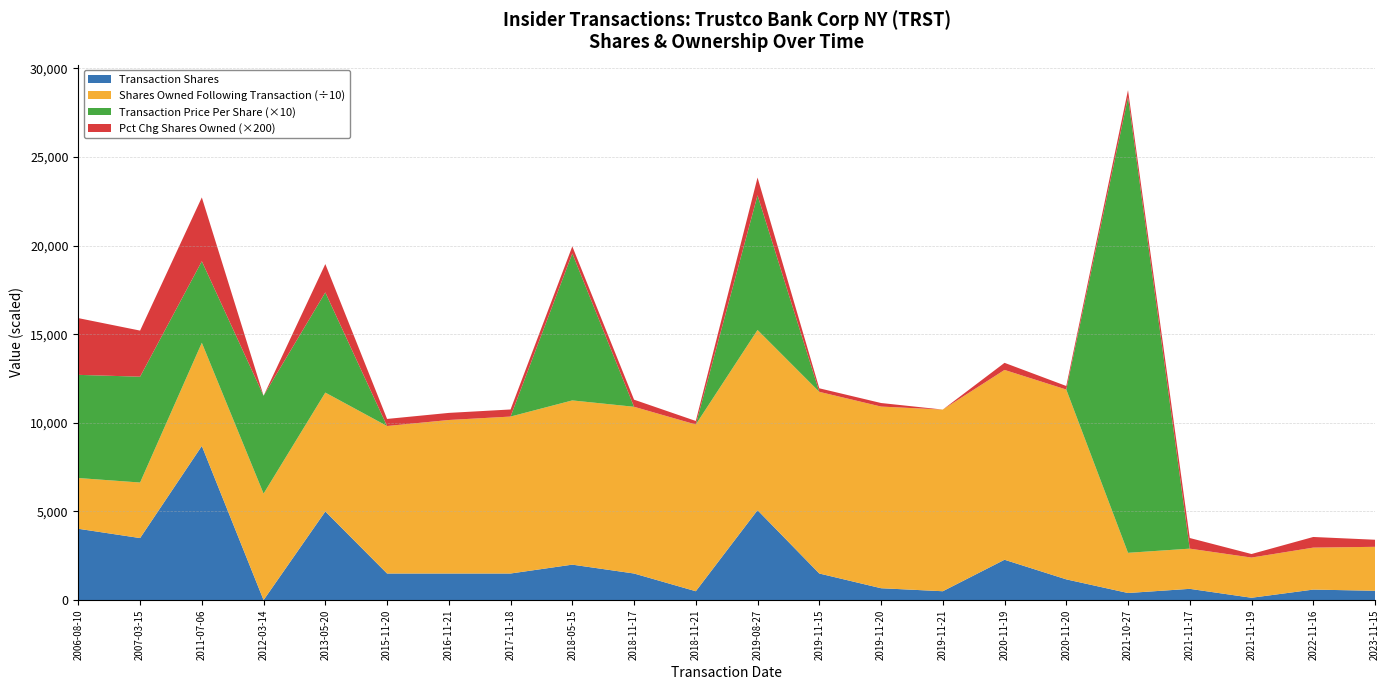

Reading left to right, transcribe all the data shown in this chart.

Transaction Shares: 2006-08-10=4023	2007-03-15=3499	2011-07-06=8695	2012-03-14=2	2013-05-20=5000	2015-11-20=1500	2016-11-21=1500	2017-11-18=1500	2018-05-15=2000	2018-11-17=1500	2018-11-21=500	2019-08-27=5072	2019-11-15=1500	2019-11-20=670	2019-11-21=500	2020-11-19=2276	2020-11-20=1170	2021-10-27=400	2021-11-17=635	2021-11-19=132	2022-11-16=593	2023-11-15=526
Shares Owned Following: 2006-08-10=28628	2007-03-15=31334	2011-07-06=58201	2012-03-14=60049	2013-05-20=67060	2015-11-20=83195	2016-11-21=86596	2017-11-18=88530	2018-05-15=92640	2018-11-17=94049	2018-11-21=94049	2019-08-27=101645	2019-11-15=102475	2019-11-20=102475	2019-11-21=102475	2020-11-19=107076	2020-11-20=107076	2021-10-27=22673	2021-11-17=22673	2021-11-19=22673	2022-11-16=23675	2023-11-15=24790
Transaction Price Per Share: 2006-08-10=582	2007-03-15=597	2011-07-06=460	2012-03-14=552	2013-05-20=565	2015-11-20=0	2016-11-21=0	2017-11-18=0	2018-05-15=829	2018-11-17=0	2018-11-21=0	2019-08-27=760	2019-11-15=0	2019-11-20=0	2019-11-21=0	2020-11-19=0	2020-11-20=0	2021-10-27=2570	2021-11-17=0	2021-11-19=0	2022-11-16=0	2023-11-15=0
Pct Chg Shares Owned: 2006-08-10=16	2007-03-15=13	2011-07-06=18	2012-03-14=0	2013-05-20=8	2015-11-20=2	2016-11-21=2	2017-11-18=2	2018-05-15=2	2018-11-17=2	2018-11-21=1	2019-08-27=5	2019-11-15=1	2019-11-20=1	2019-11-21=0	2020-11-19=2	2020-11-20=1	2021-10-27=2	2021-11-17=3	2021-11-19=1	2022-11-16=3	2023-11-15=2